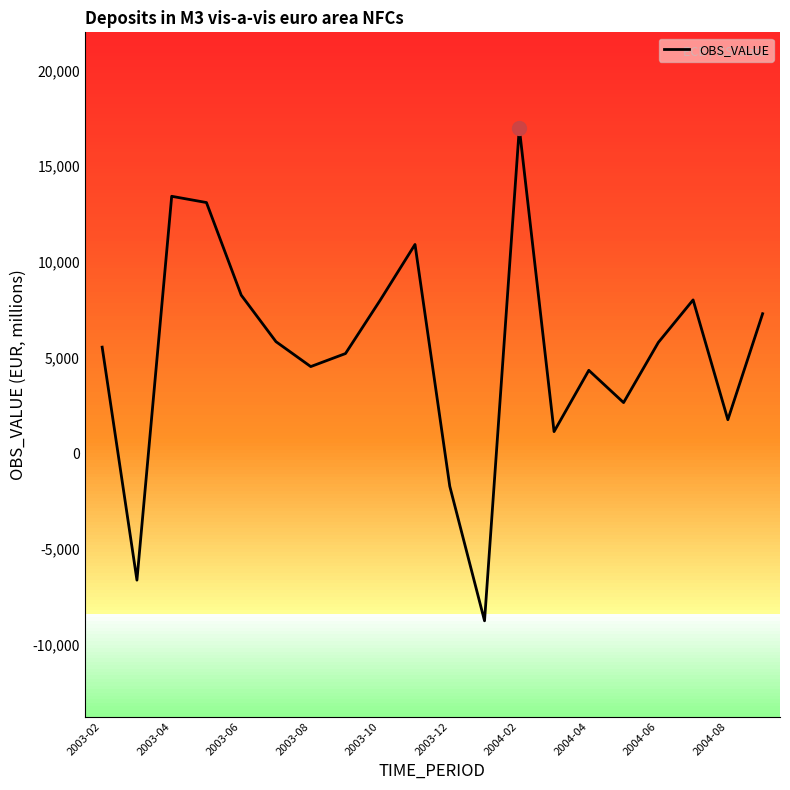

How many values are below zero?

3